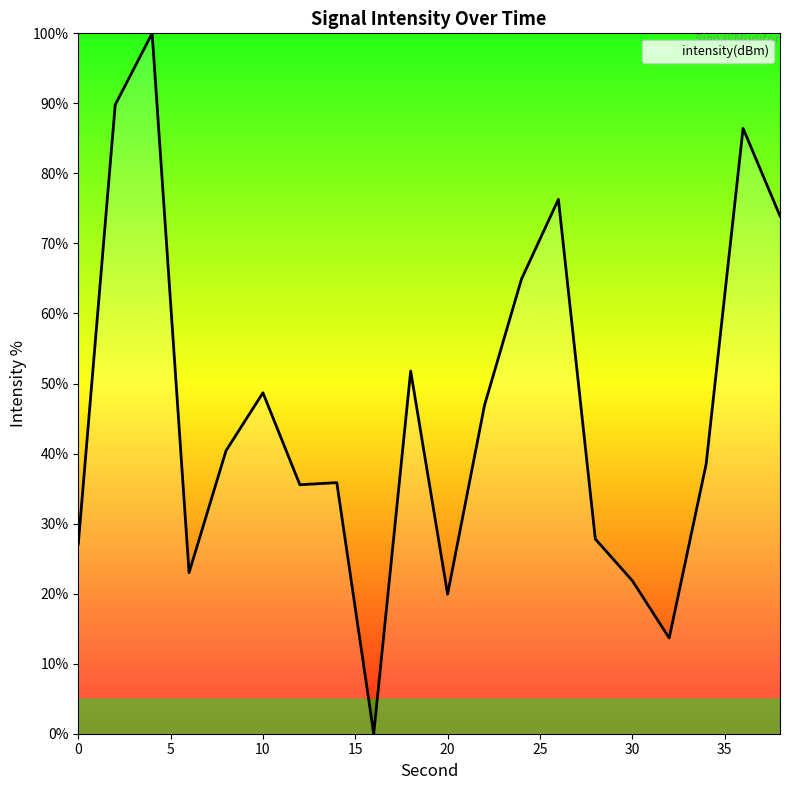

What is the difference between the maximum and minimum values?

100.0